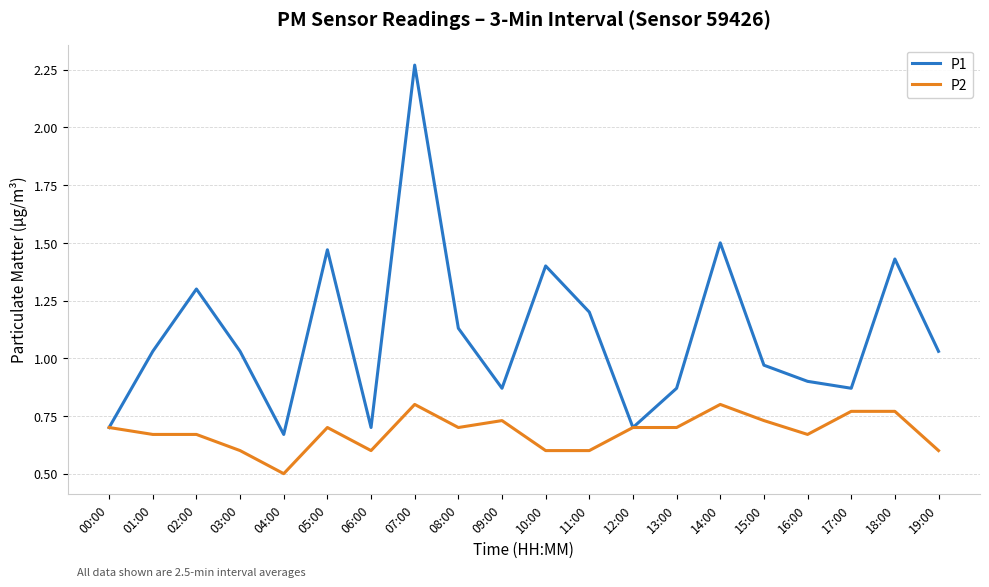

Between 11:00 and 13:00, which series saw the biggest shift?

P1